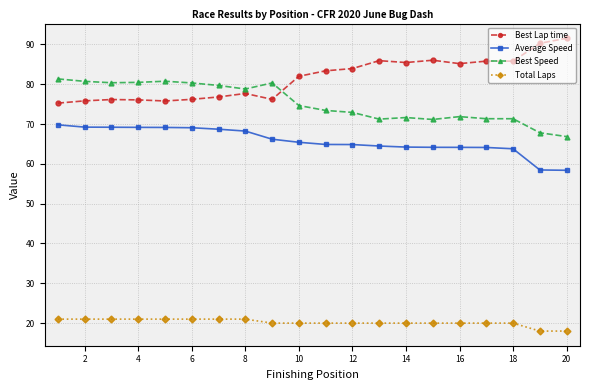

What is the value of the Average Speed point at the 5th from the left?

69.1